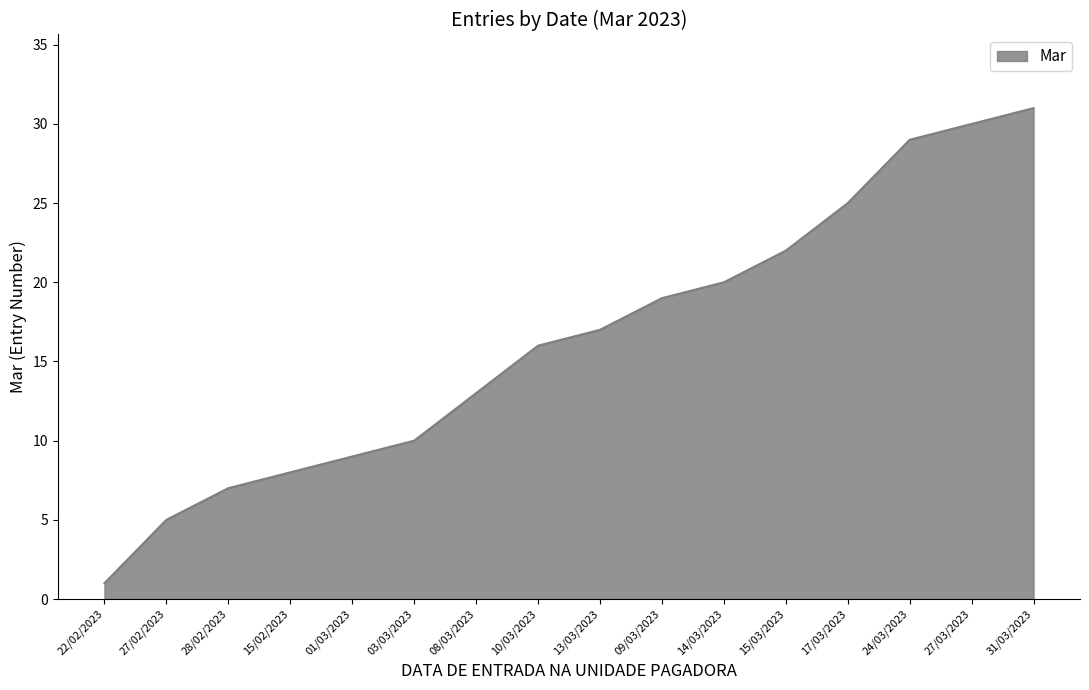

What value does the data have at 08/03/2023, to the nearest 5?

15